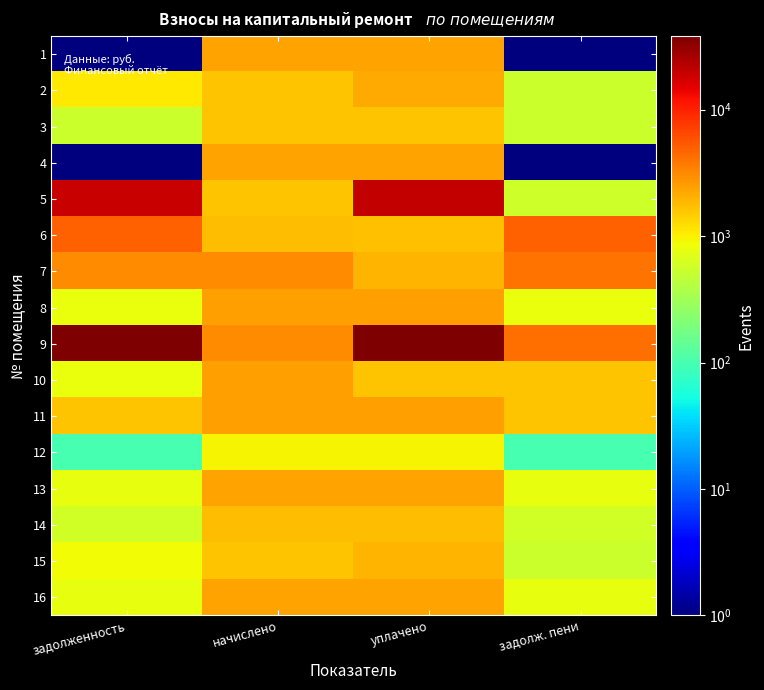

What is the maximum value shown in the chart?

38194.9